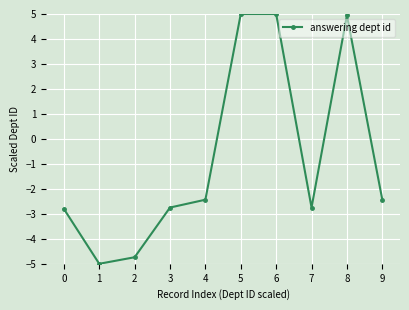

Does the chart have visible grid lines?

Yes